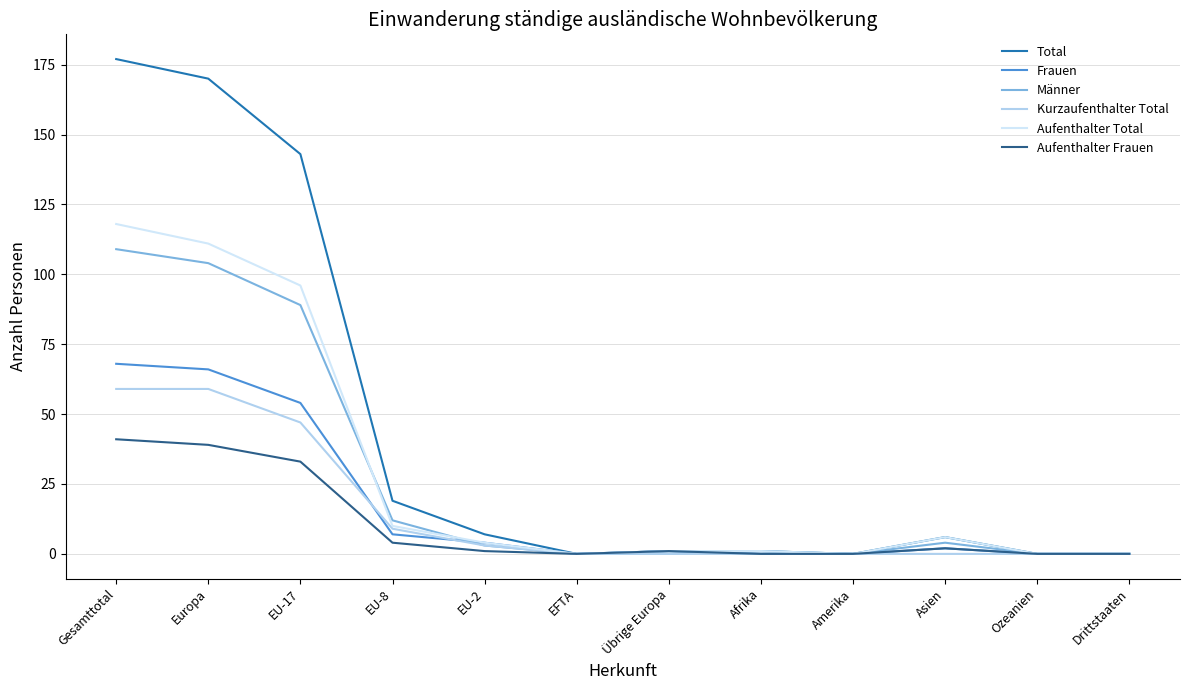

Reading right to left, transcribe all the data shown in this chart.

Total: Drittstaaten=0	Ozeanien=0	Asien=6	Amerika=0	Afrika=1	Übrige Europa=1	EFTA=0	EU-2=7	EU-8=19	EU-17=143	Europa=170	Gesamttotal=177
Frauen: Drittstaaten=0	Ozeanien=0	Asien=2	Amerika=0	Afrika=0	Übrige Europa=1	EFTA=0	EU-2=4	EU-8=7	EU-17=54	Europa=66	Gesamttotal=68
Männer: Drittstaaten=0	Ozeanien=0	Asien=4	Amerika=0	Afrika=1	Übrige Europa=0	EFTA=0	EU-2=3	EU-8=12	EU-17=89	Europa=104	Gesamttotal=109
Kurzaufenthalter Total: Drittstaaten=0	Ozeanien=0	Asien=0	Amerika=0	Afrika=0	Übrige Europa=0	EFTA=0	EU-2=3	EU-8=9	EU-17=47	Europa=59	Gesamttotal=59
Aufenthalter Total: Drittstaaten=0	Ozeanien=0	Asien=6	Amerika=0	Afrika=1	Übrige Europa=1	EFTA=0	EU-2=4	EU-8=10	EU-17=96	Europa=111	Gesamttotal=118
Aufenthalter Frauen: Drittstaaten=0	Ozeanien=0	Asien=2	Amerika=0	Afrika=0	Übrige Europa=1	EFTA=0	EU-2=1	EU-8=4	EU-17=33	Europa=39	Gesamttotal=41